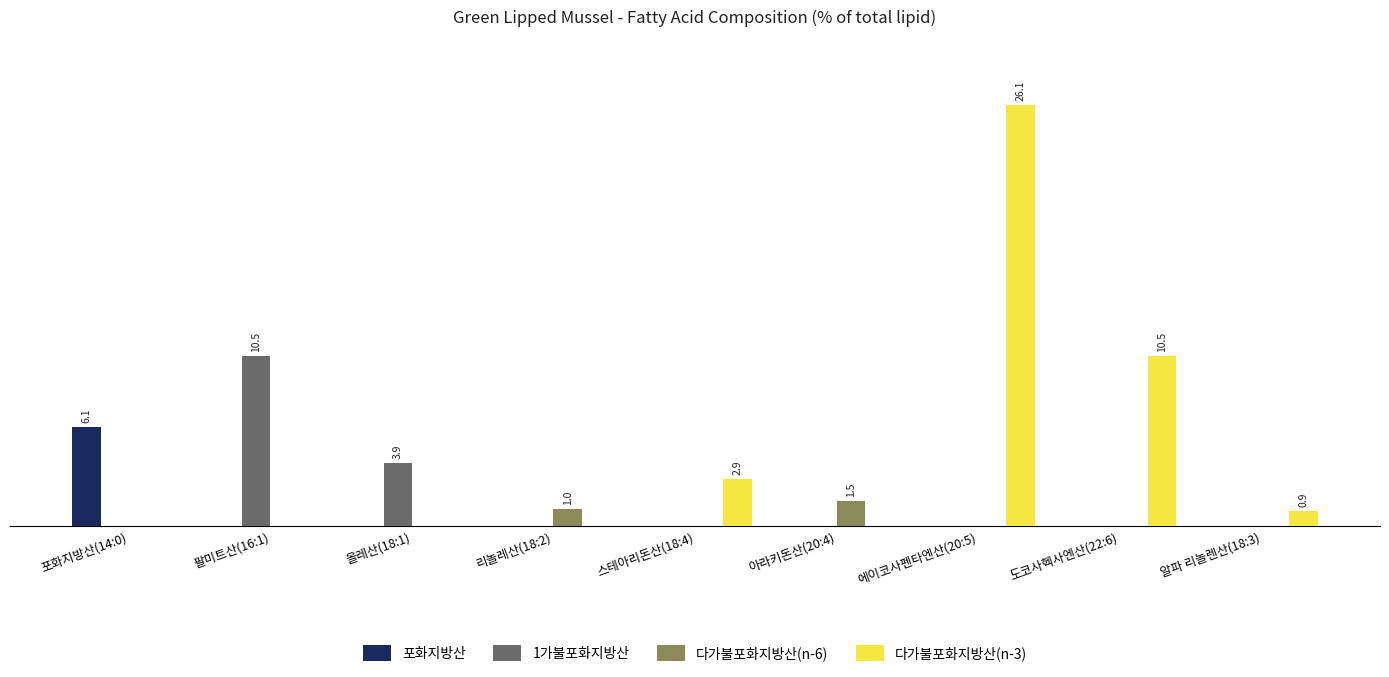

At 스테아리돈산(18:4), list the series in order from smallest to largest.

포화지방산, 1가불포화지방산, 다가불포화지방산(n-6), 다가불포화지방산(n-3)